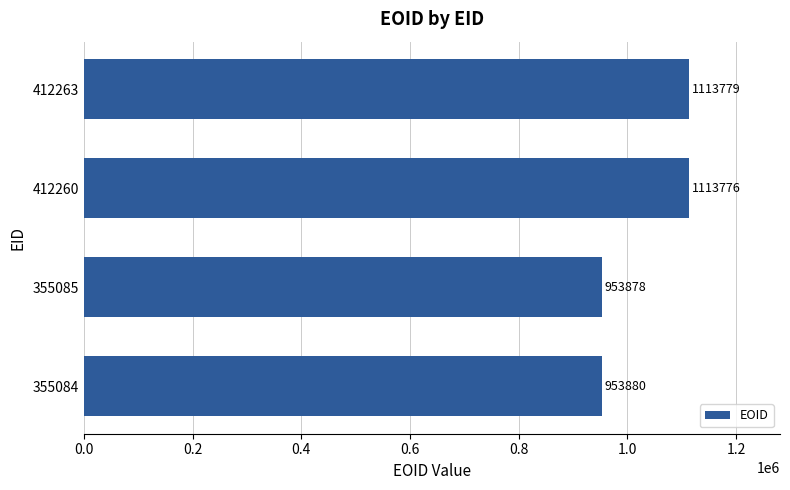

The chart shows a value of 271662 at 355084. True or false?

False